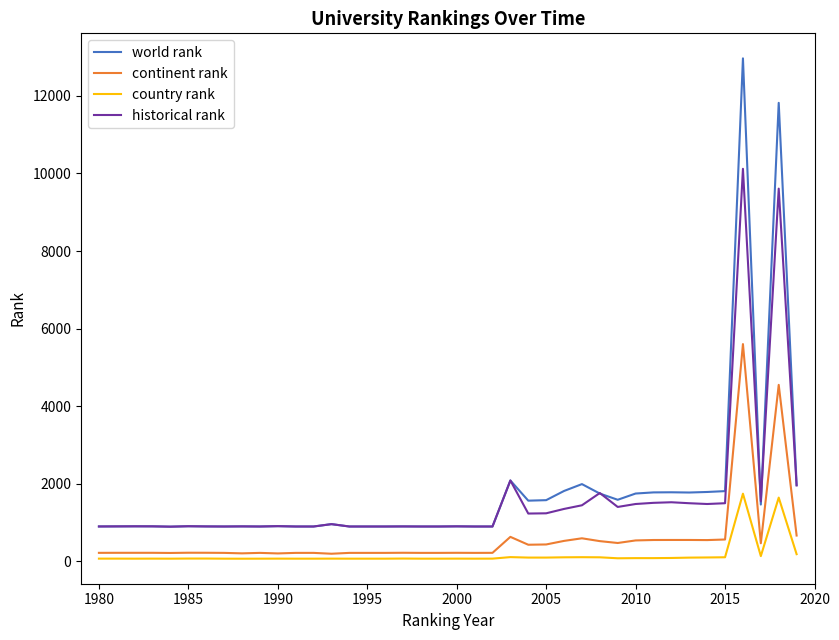

How many categories are shown in the chart?

40